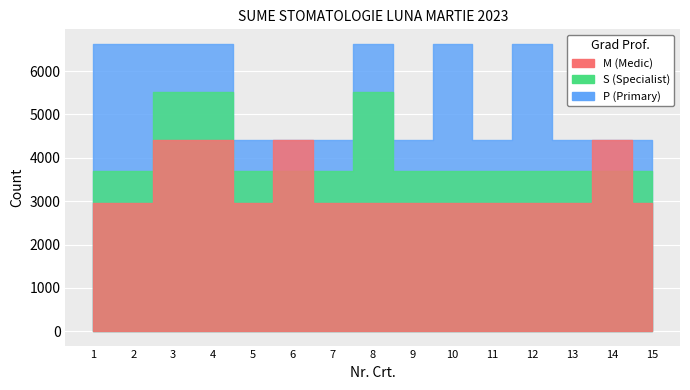

What is the average value of the P series?

5453.3